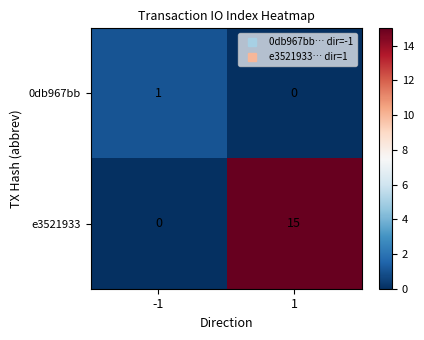

Rank the series at -1 from lowest to highest value.

e3521933, 0db967bb